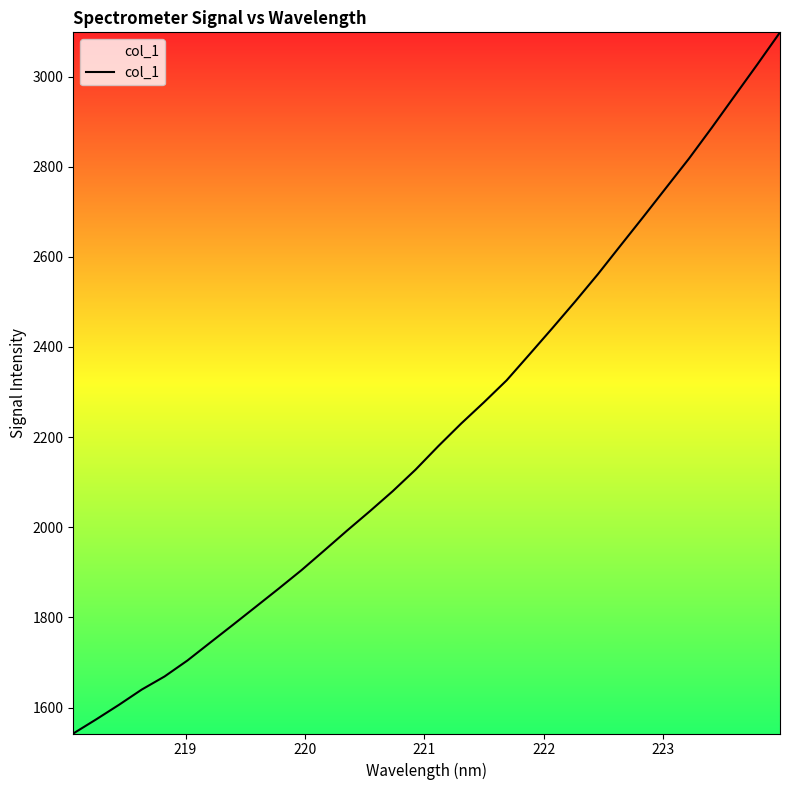

What is the minimum value shown in the chart?

1542.4